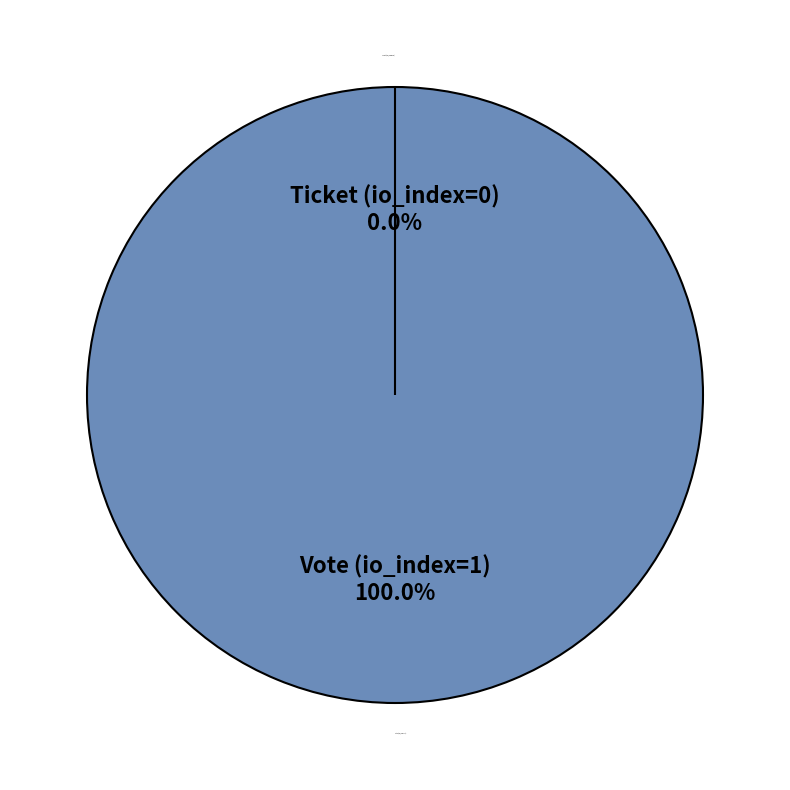

Which slice is the largest?

Vote (io_index=1)